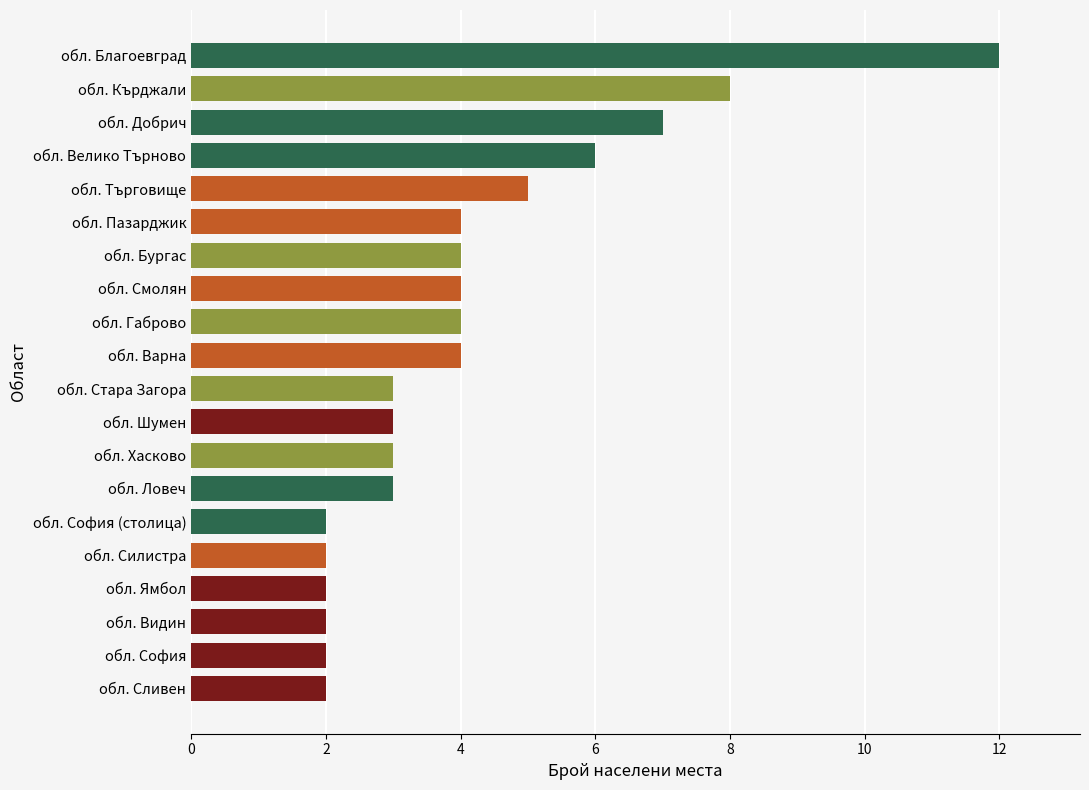

What is the sum of all values?

82